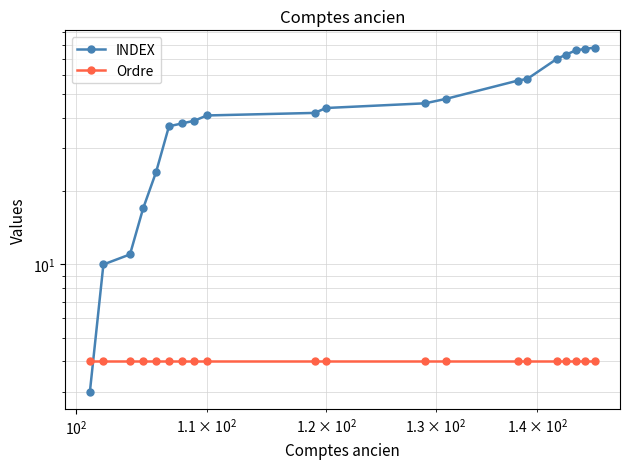

What is the minimum value for Ordre?

4